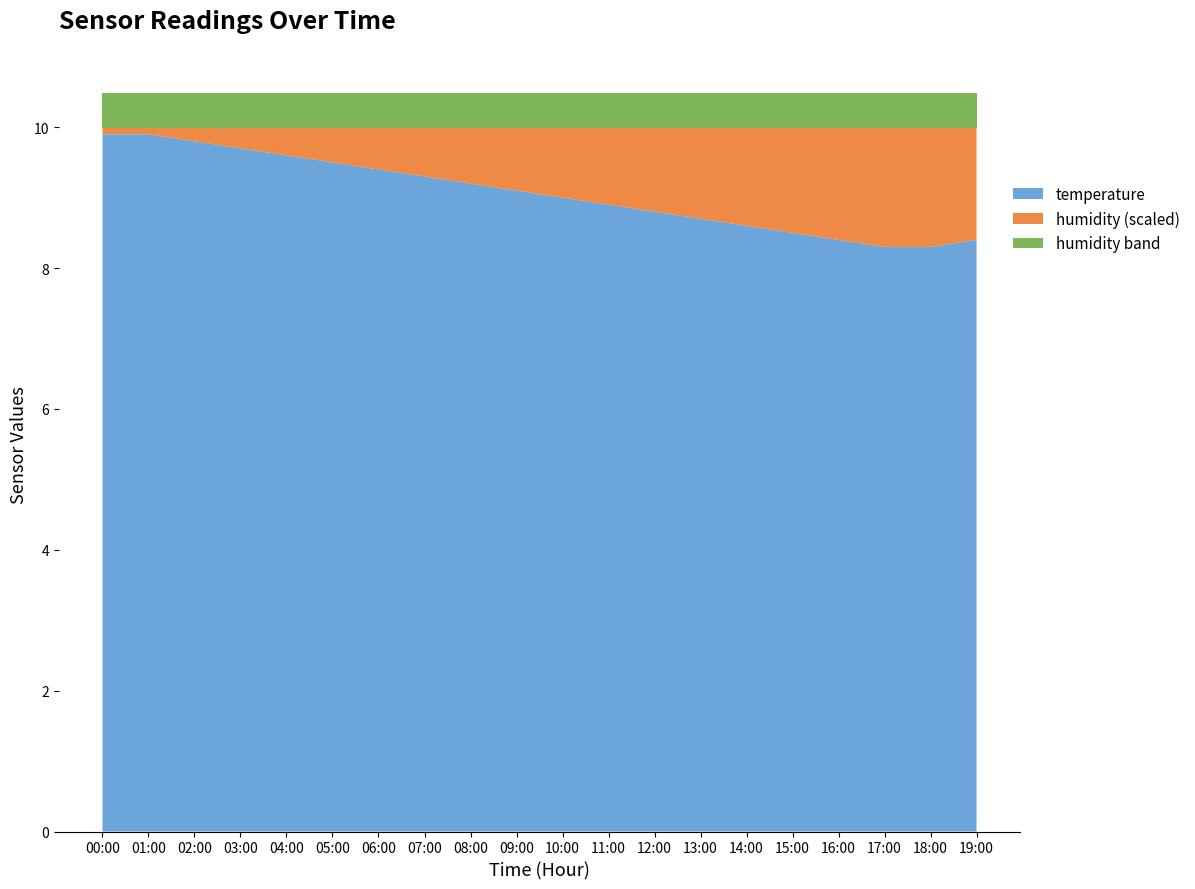

What is the maximum value for temperature?

9.9